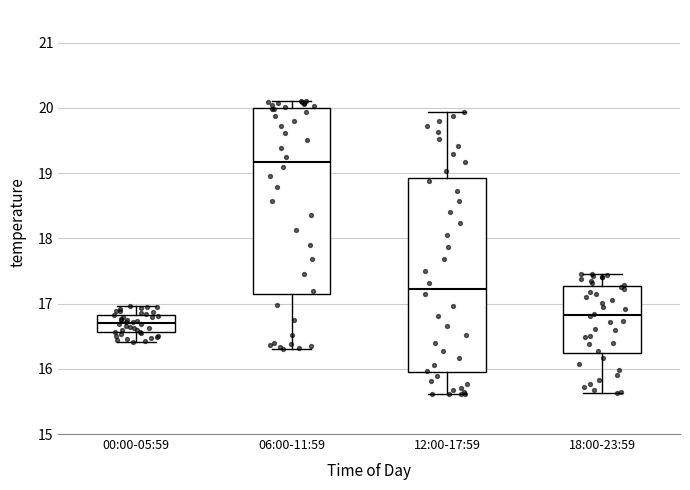

Reading left to right, transcribe this box plot: for each box, give where its median line is, the range the box spans, and where its two whiskers end, as read against the y-axis. The values are not printed on the chart, so give them approximately, as read against the axis.

00:00-05:59: median 16.7, box 16.6 to 16.8, whiskers 16.4 to 17.0
06:00-11:59: median 19.2, box 17.1 to 20.0, whiskers 16.3 to 20.1
12:00-17:59: median 17.2, box 16.0 to 18.9, whiskers 15.6 to 19.9
18:00-23:59: median 16.8, box 16.2 to 17.3, whiskers 15.6 to 17.5